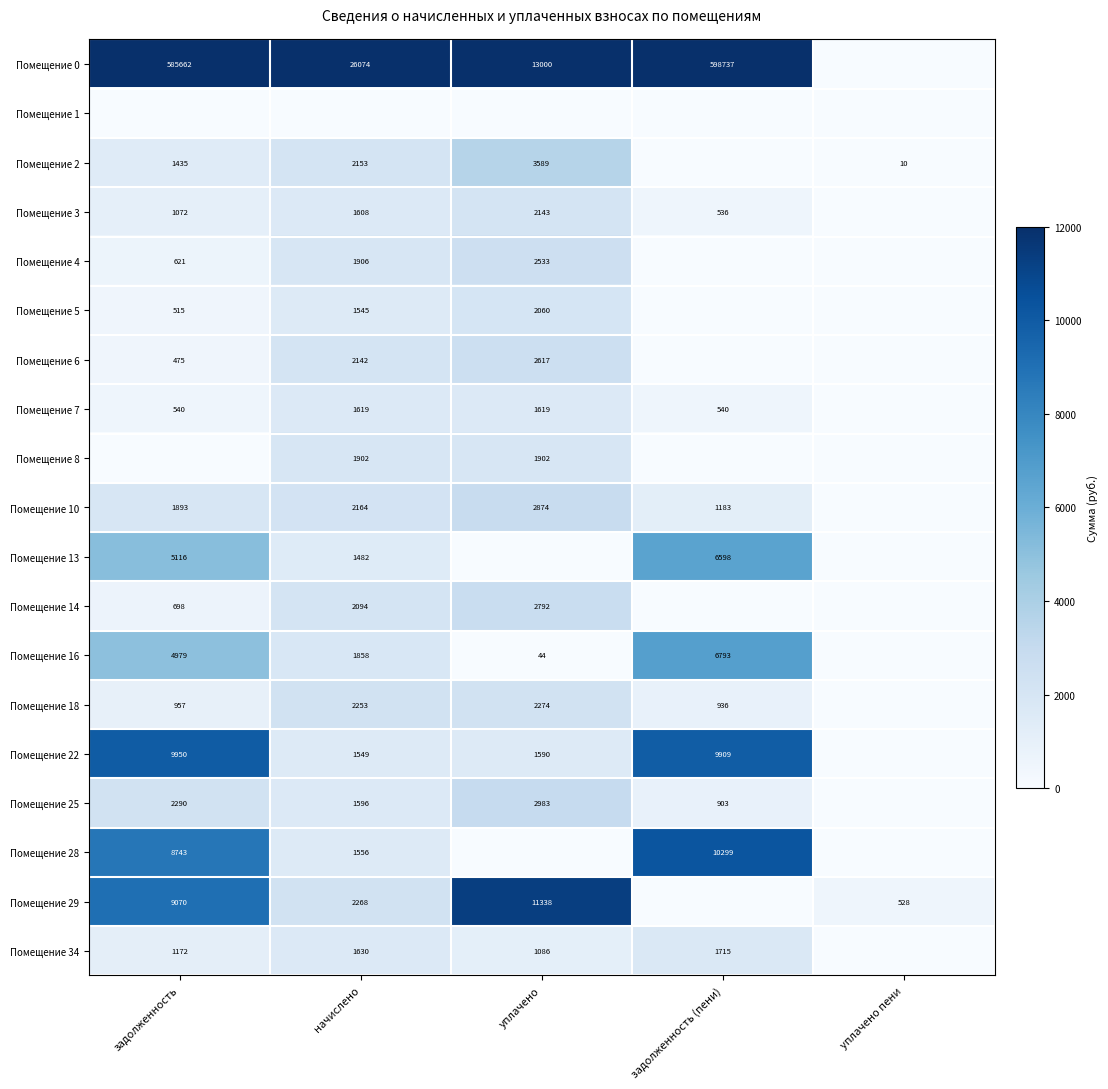

Is it true that Помещение 14 equals 907.1 at уплачено?

False